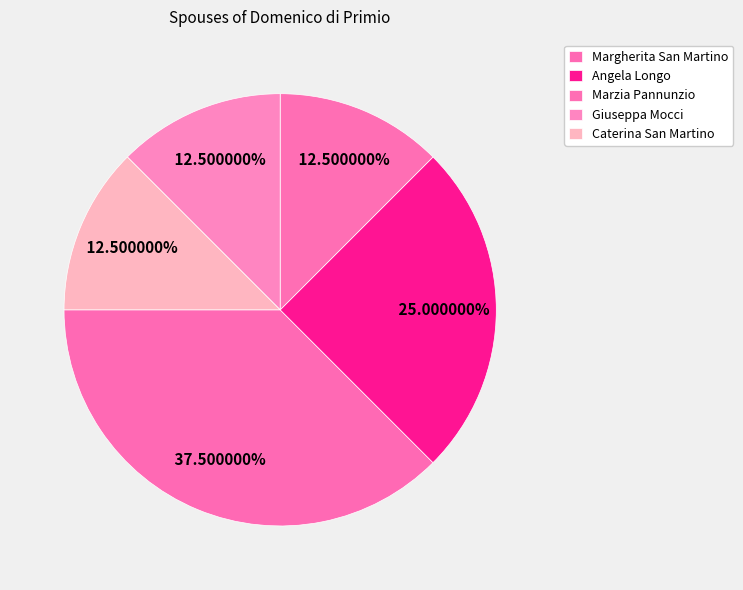

Is Giuseppa Mocci the majority of the pie?

No